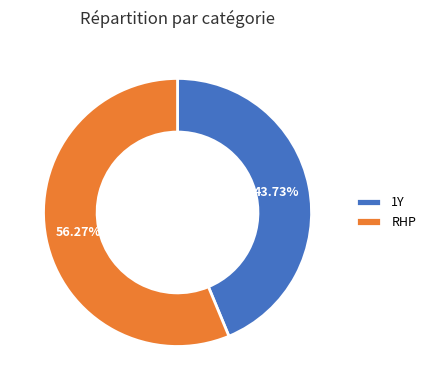

What is the largest slice in the pie chart?

RHP